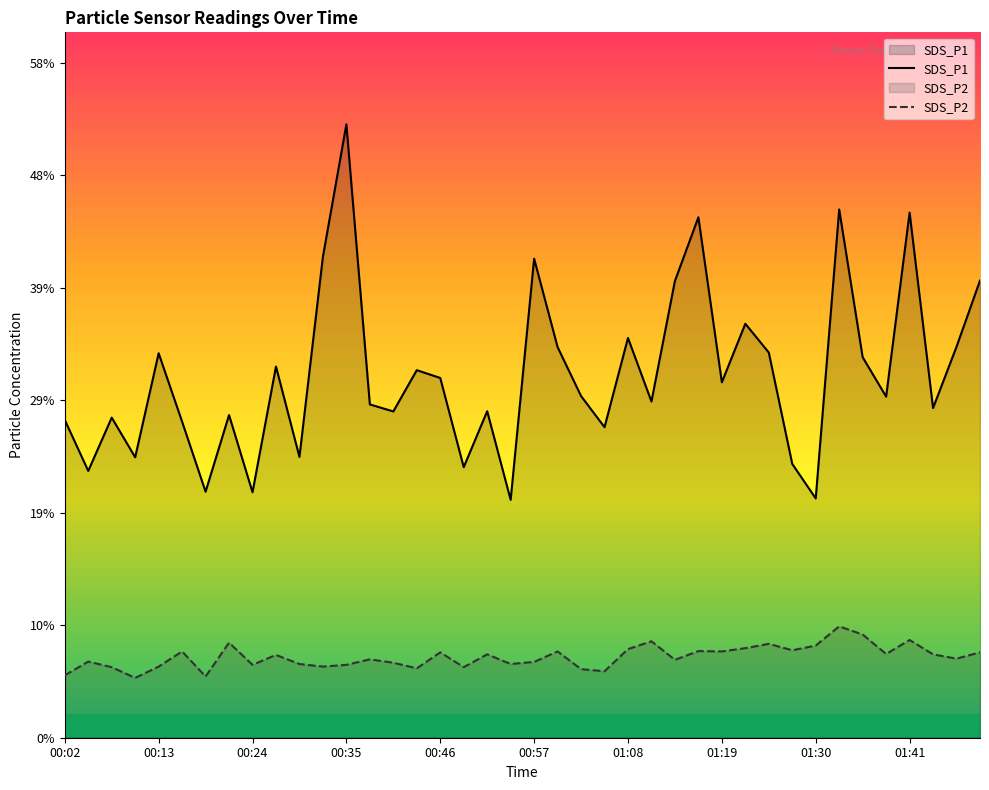

What is the greatest value displayed?

52.6